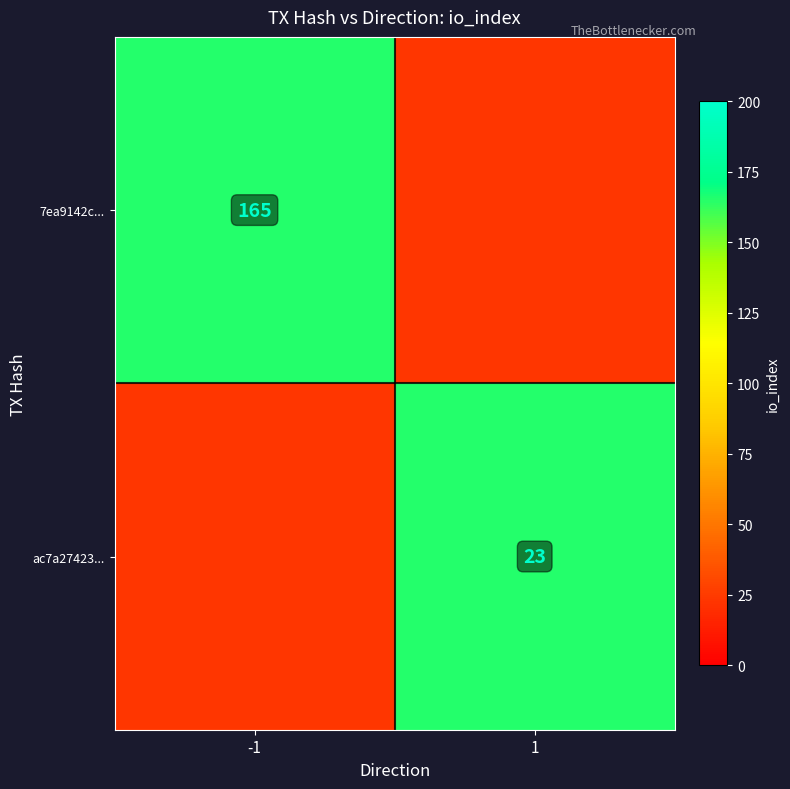

The 7ea9142c... series shows 165 at -1. True or false?

True